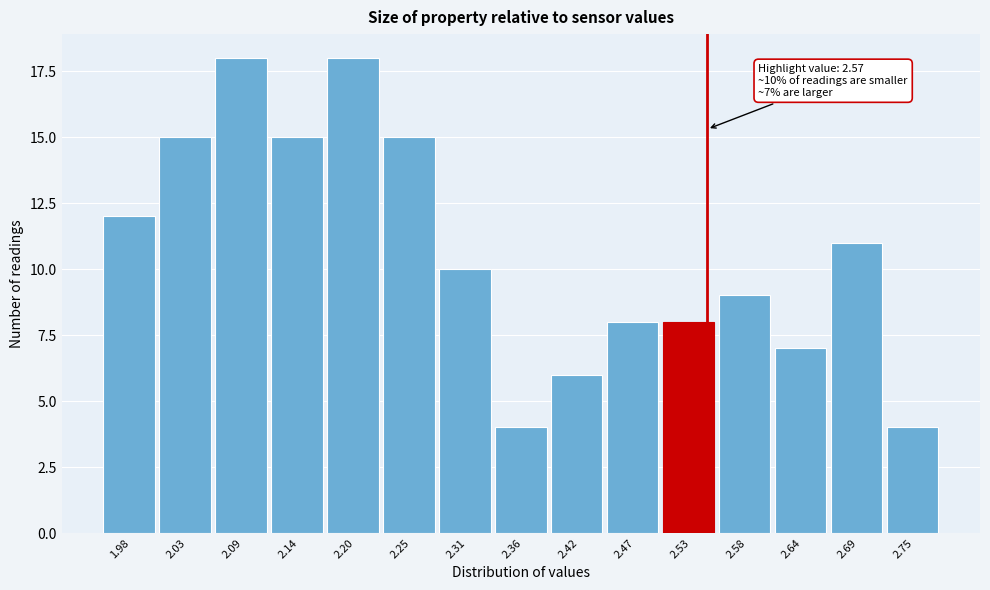

Reading left to right, list all the values displayed in this chart.

1.98=12	2.03=15	2.09=18	2.14=15	2.20=18	2.25=15	2.31=10	2.36=4	2.42=6	2.47=8	2.53=8	2.58=9	2.64=7	2.69=11	2.75=4